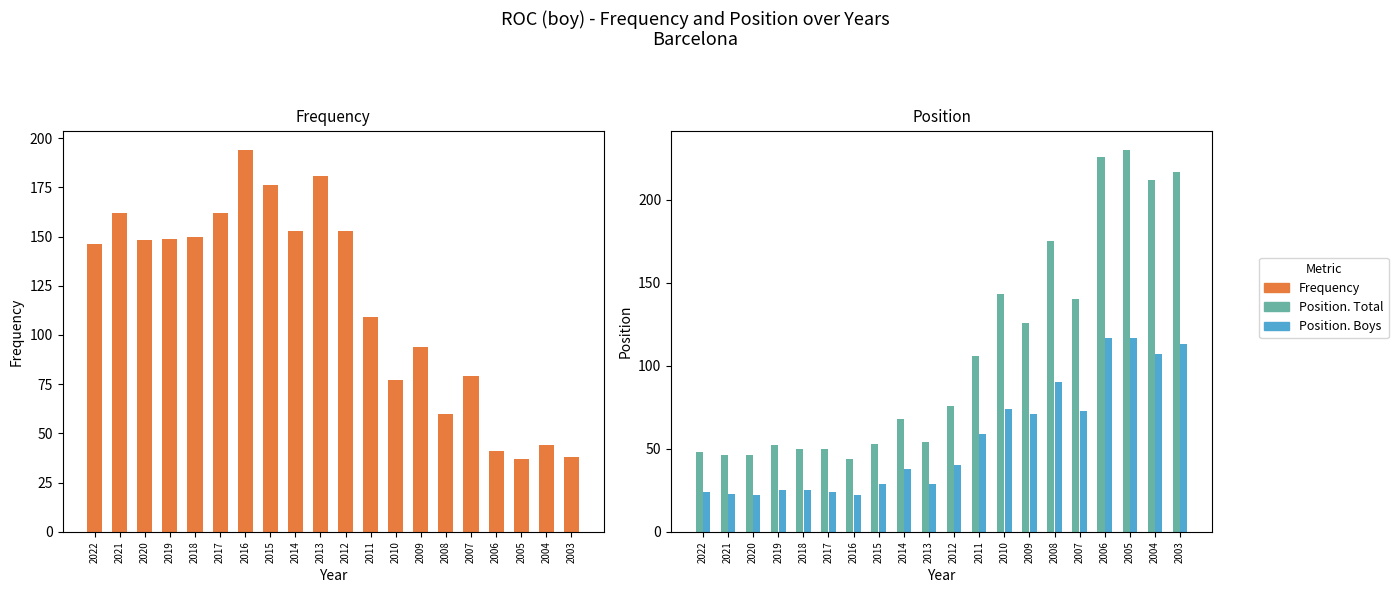

What are all the series names shown in the legend?

Frequency, Position. Total, Position. Boys